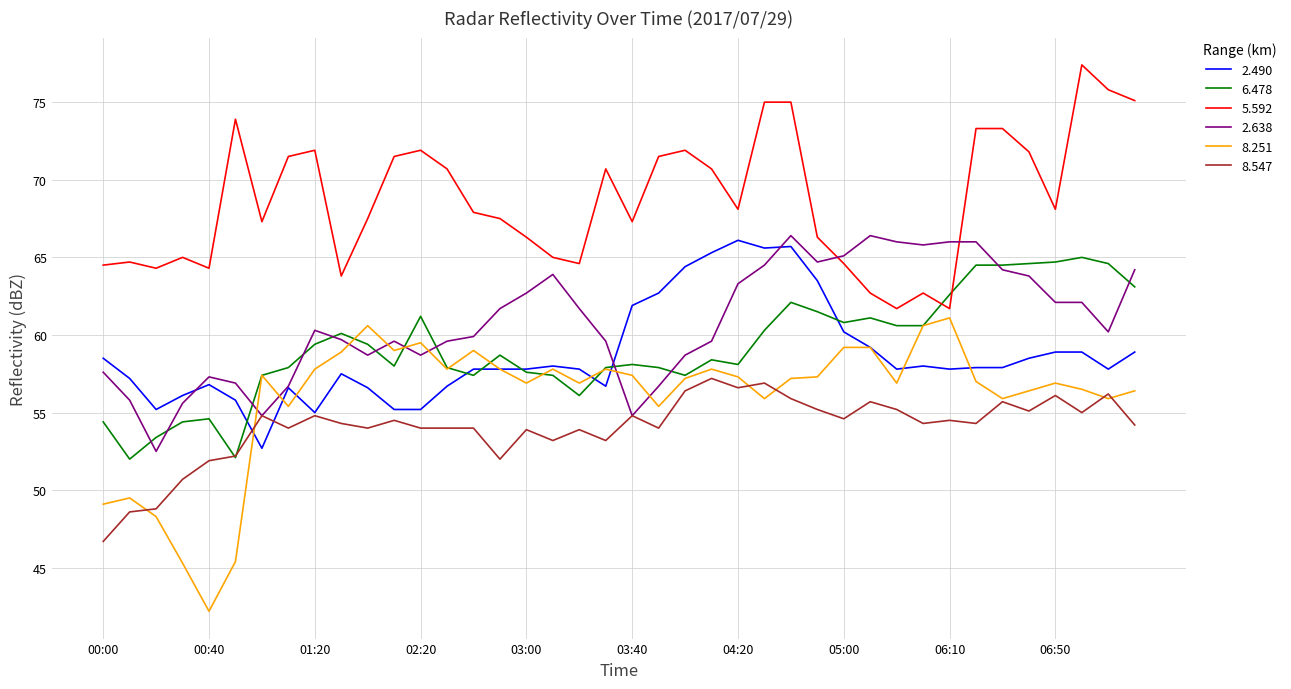

At how many categories does at least one series exceed 73?

8